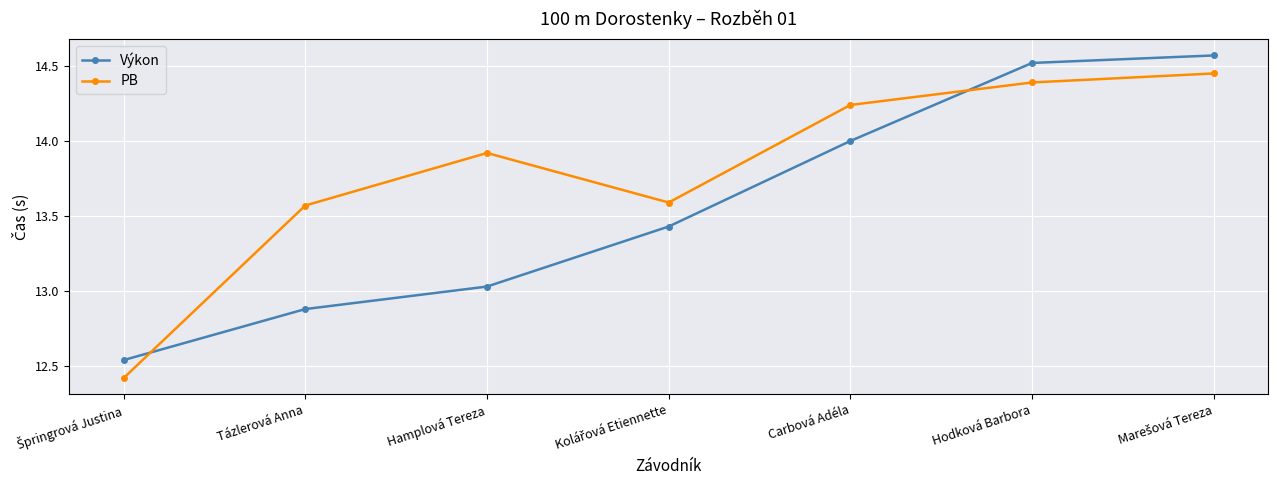

The PB series shows 4.1 at Hamplová Tereza. True or false?

False